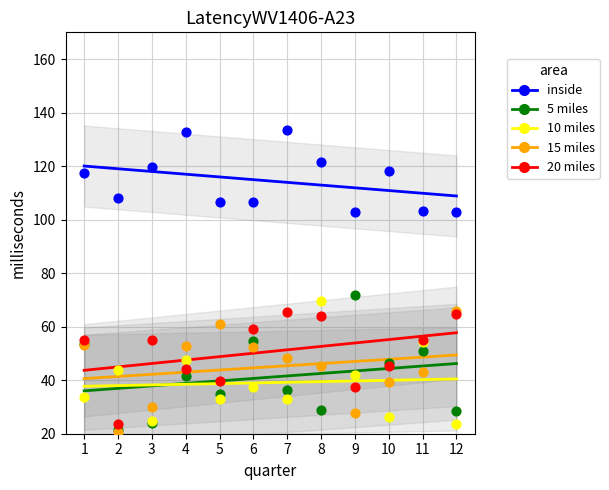

Which series has the largest Y range (max minus min)?

5 miles